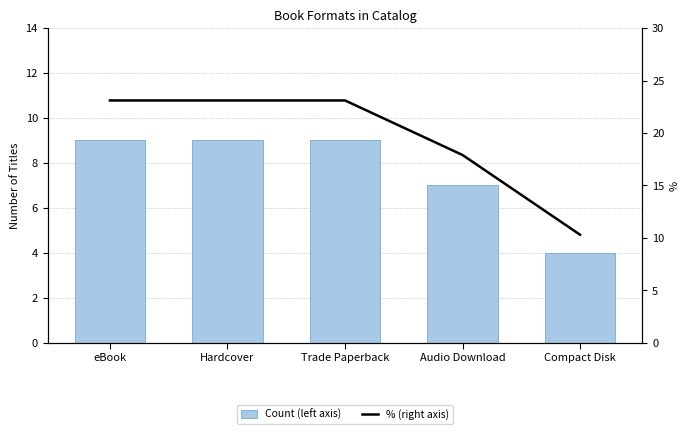

How many distinct data groups are displayed?

2